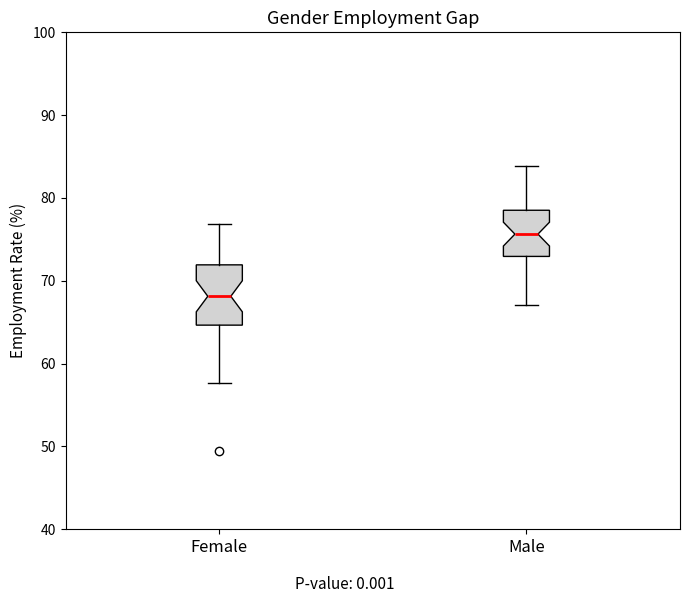

Which box is the tallest, from its lower edge to its upper edge?

Female